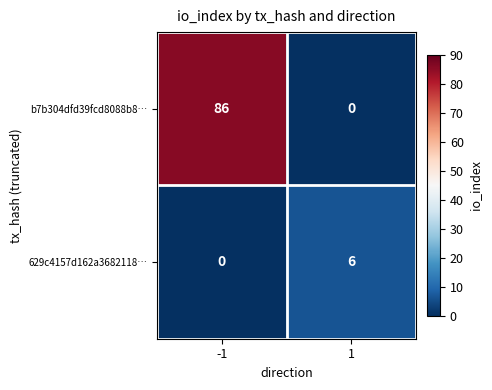

At which category is the sum across all series the highest?

-1